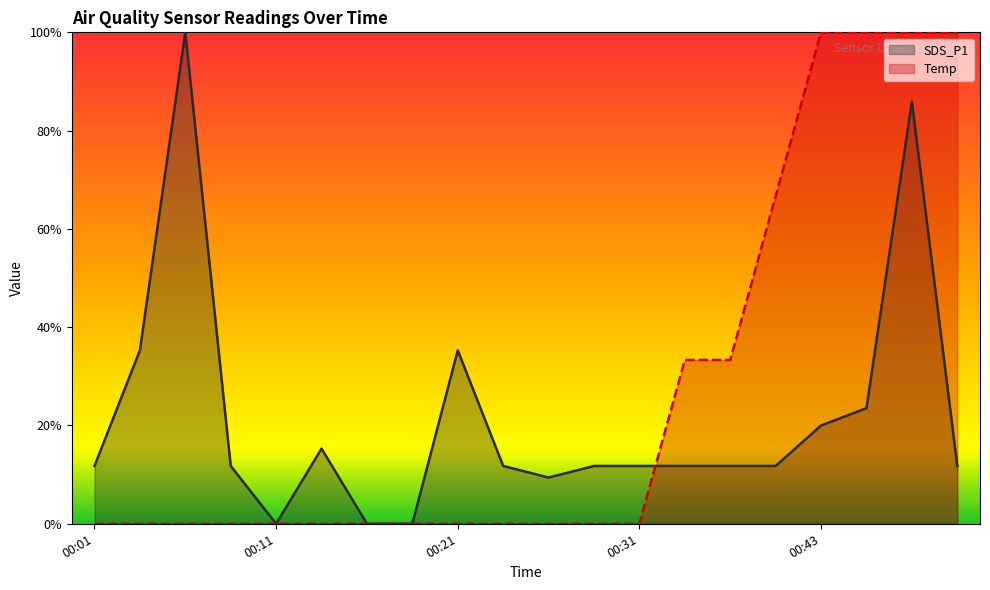

What value does the SDS_P1 series have at 00:28?

0.1